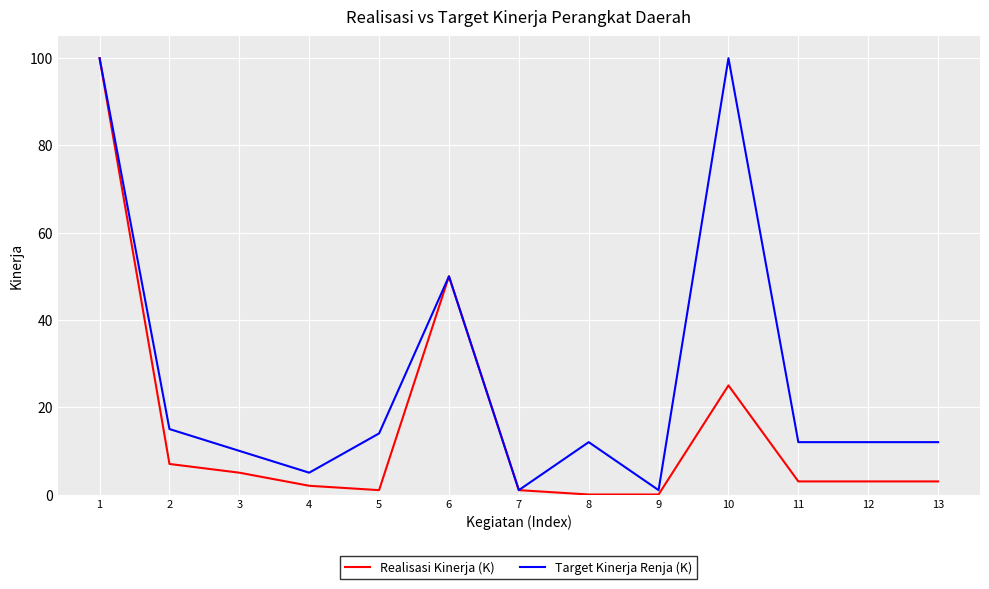

What is the total value across all series at 2?

22